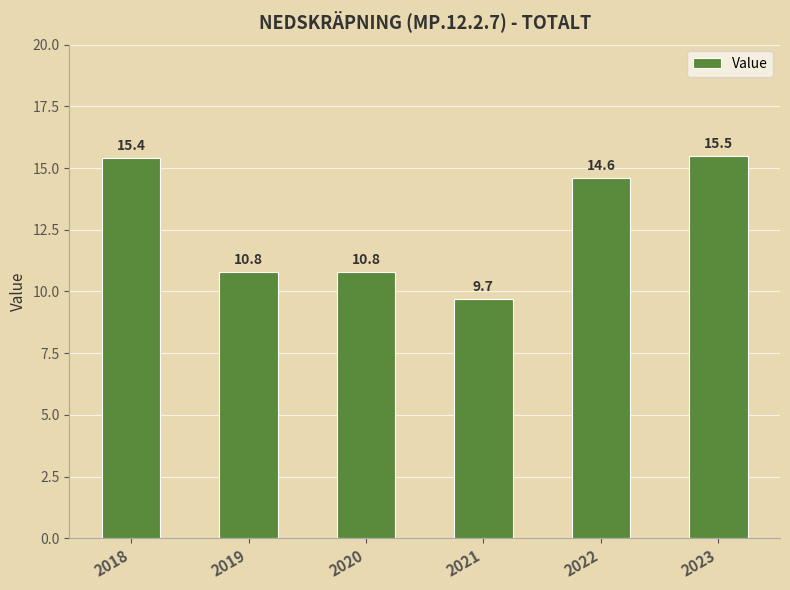

Where does the data first go above 14?

2018